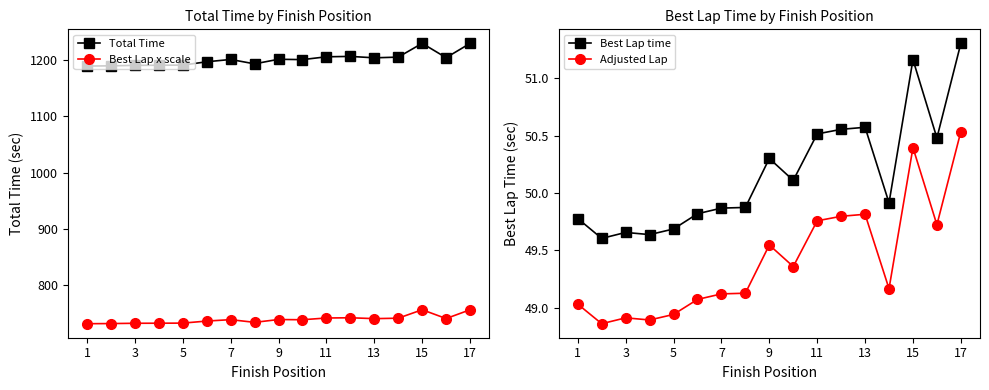

Is it true that Adjusted Lap equals 49.8 at 13?

True